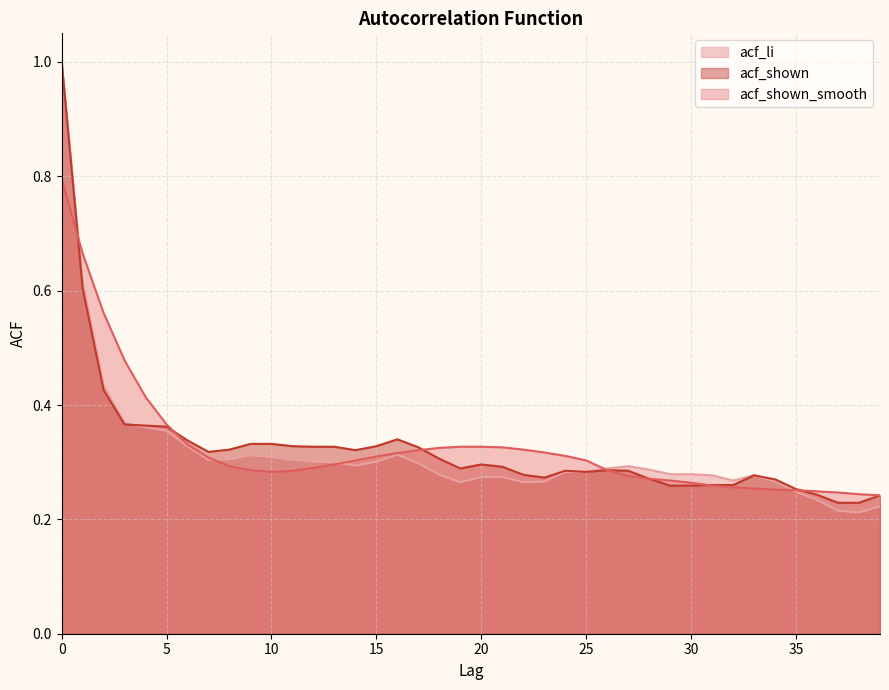

Which category has the lowest value across all series?

38